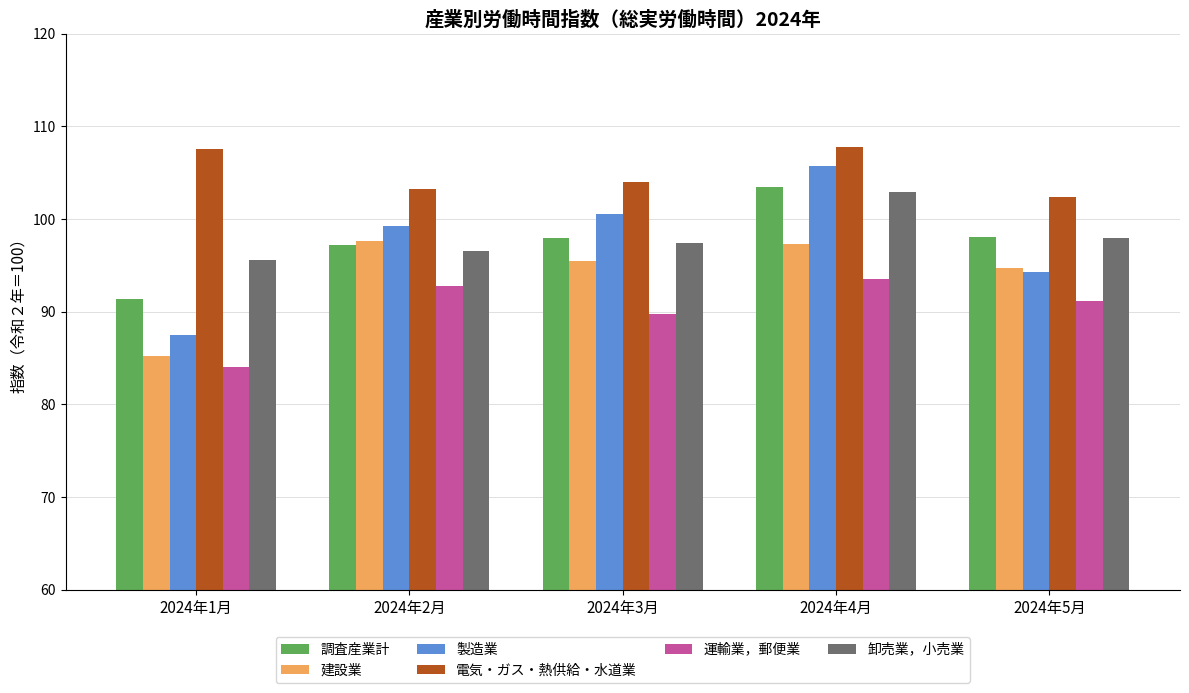

At which label is 製造業 closest to 96?

2024年5月